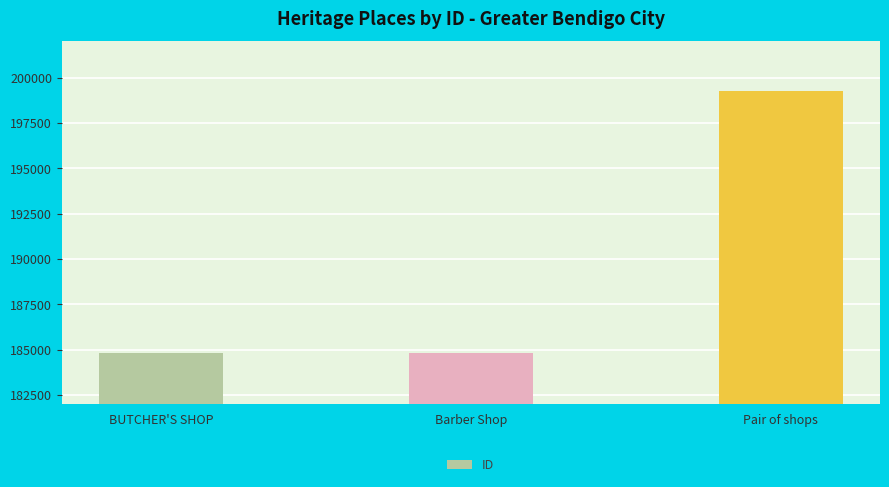

Which category has the highest value across all series?

Pair of shops